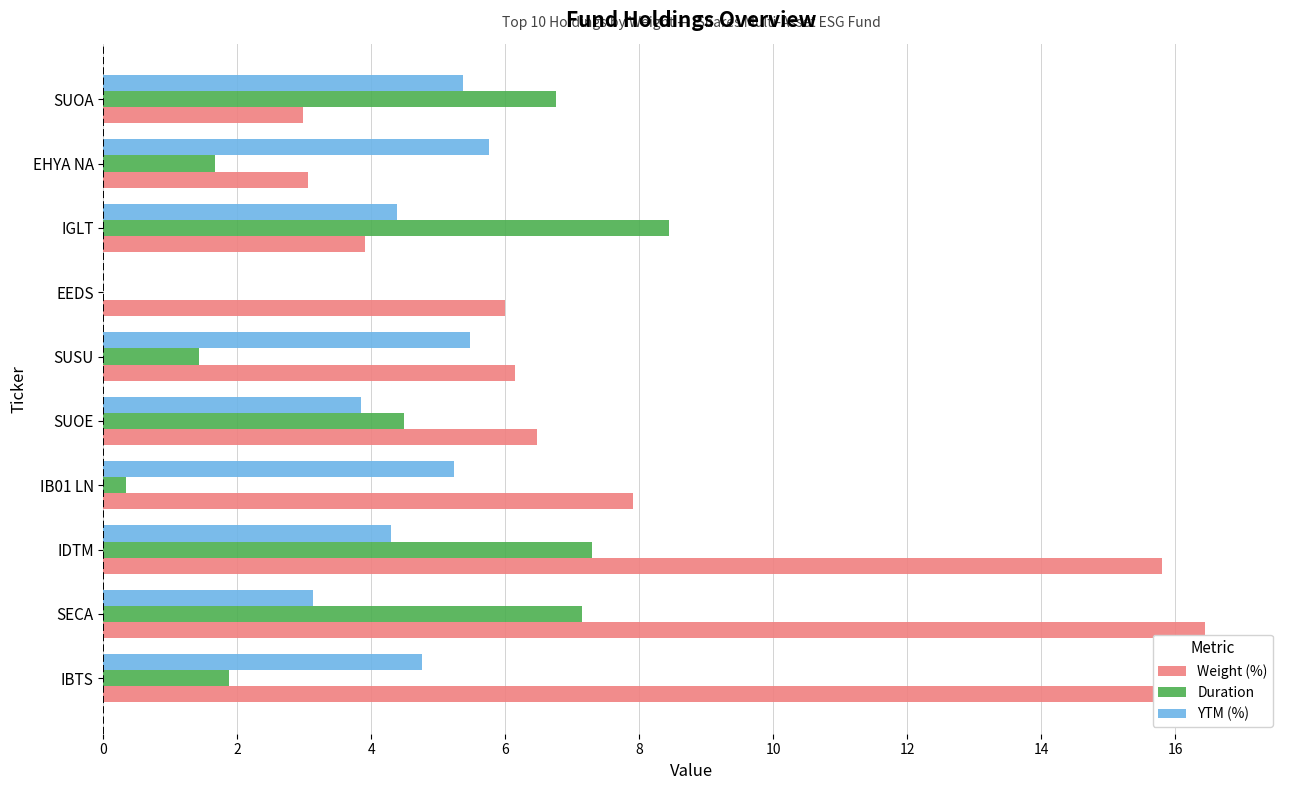

Rank the series by their maximum value, from lowest to highest.

YTM (%), Duration, Weight (%)